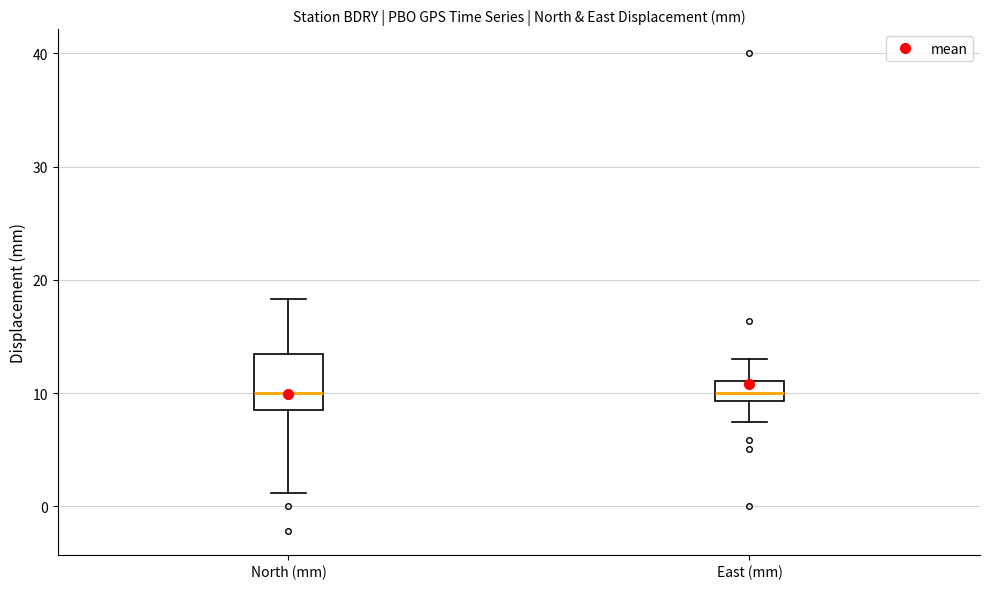

Reading left to right, read every box against the y-axis: the position of its median line, the range the box covers, and the ends of its whiskers. The values are not printed on the chart, so give them approximately, as read against the axis.

North (mm): median 10, box 9 to 13, whiskers 1 to 18
East (mm): median 10, box 9 to 11, whiskers 7 to 13